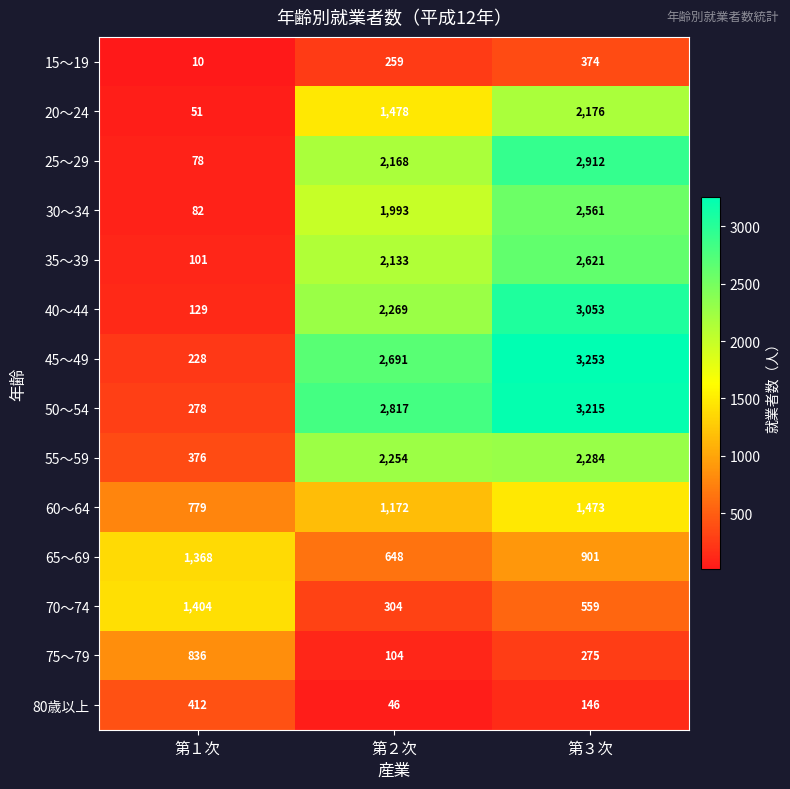

Count the 60～64 values in the range 779 to 1473.

3